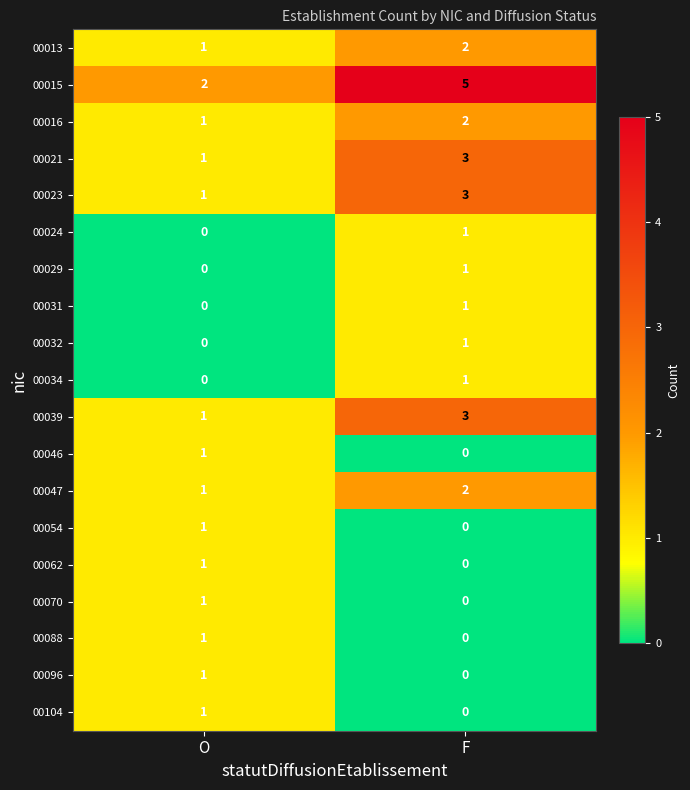

What is the difference between the maximum and minimum values in the 00015 series?

3